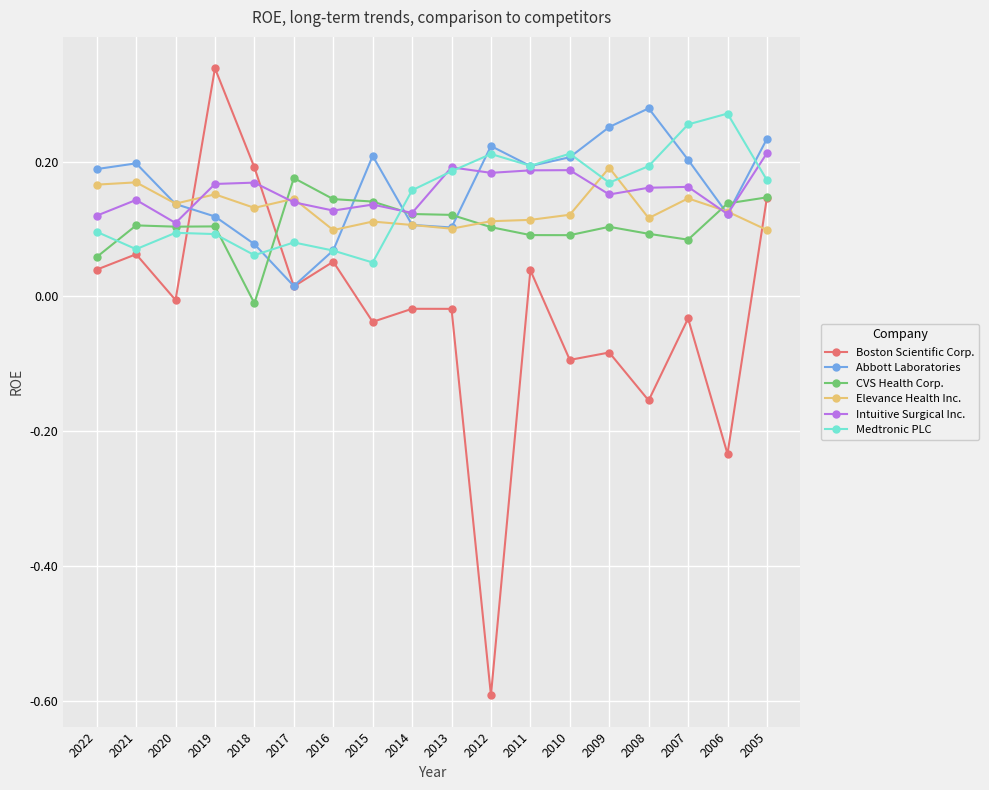

What is the sum of all Abbott Laboratories values?

2.9